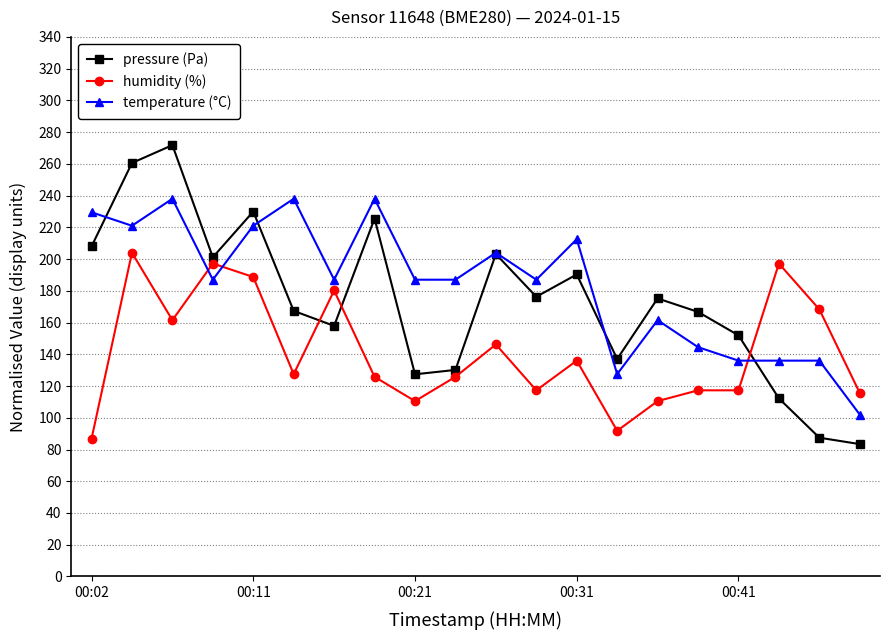

Which series has the largest range (max minus min)?

pressure (Pa)